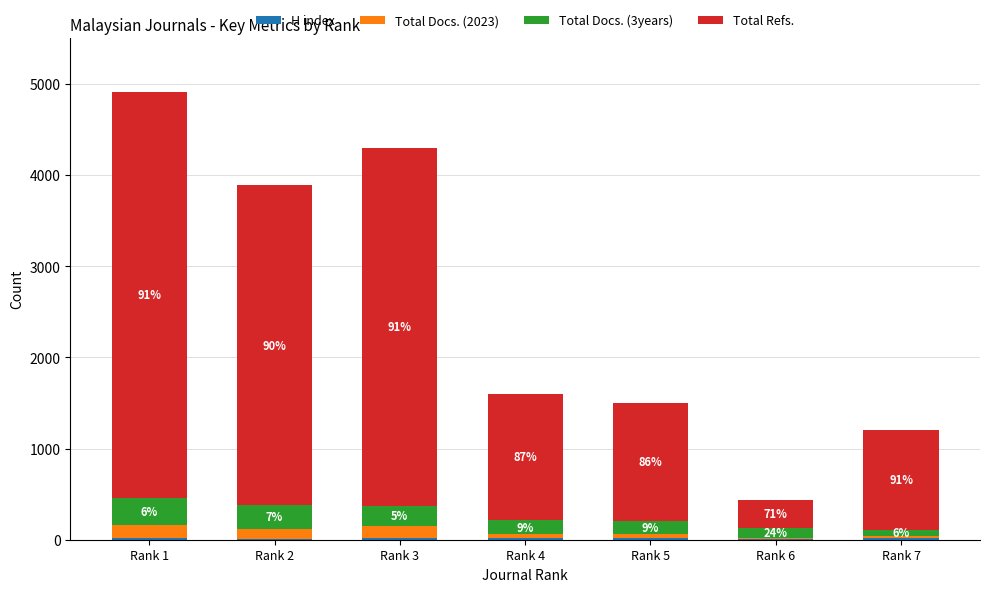

Is it true that H index equals 16 at Rank 7?

True